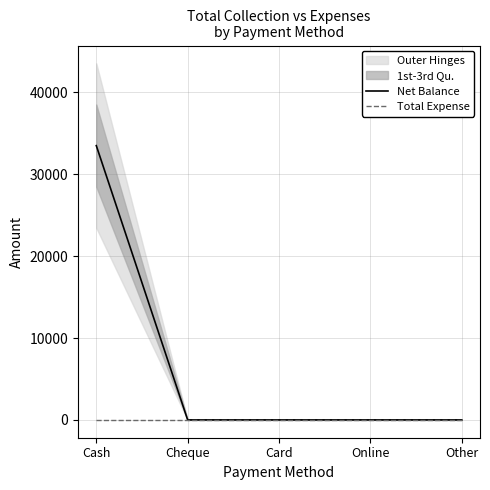

Count the number of categories in the chart.

5